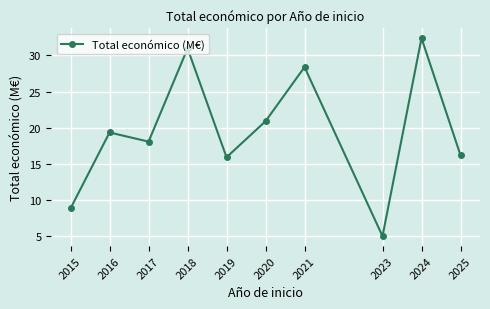

What is the average value?

19.6